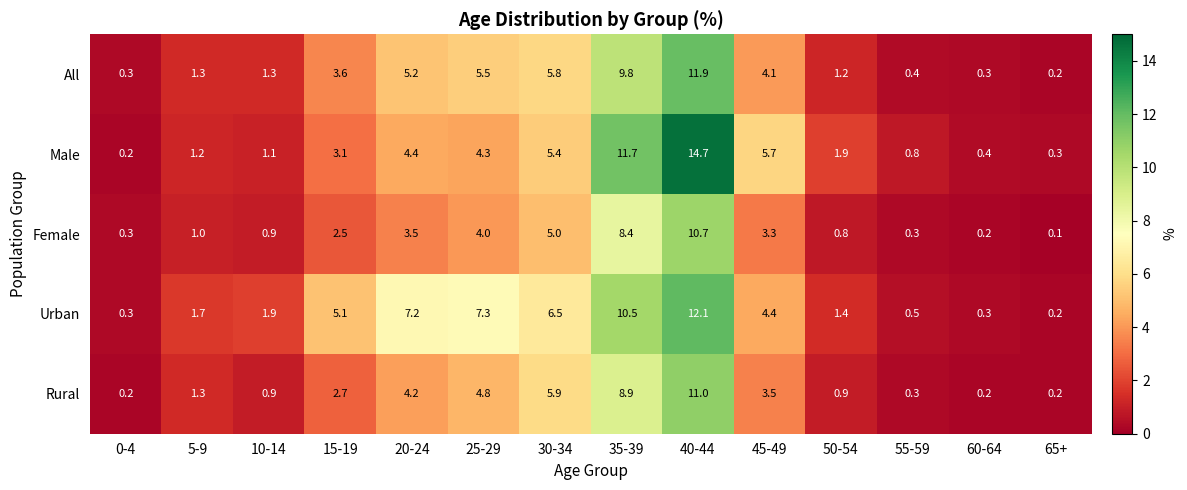

The Male series shows 1.2 at 5-9. True or false?

True